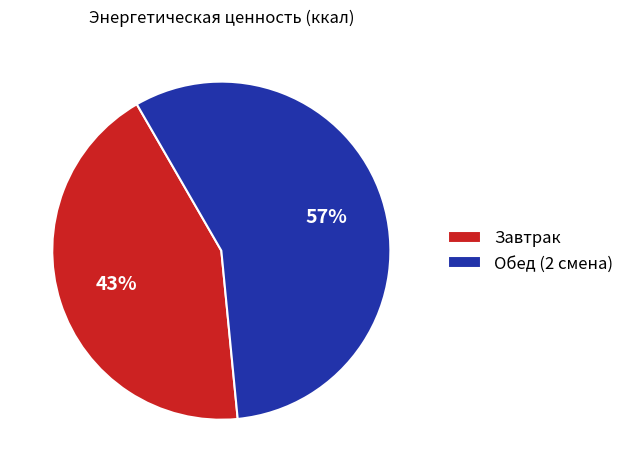

Which category has the smallest portion of the pie?

Завтрак